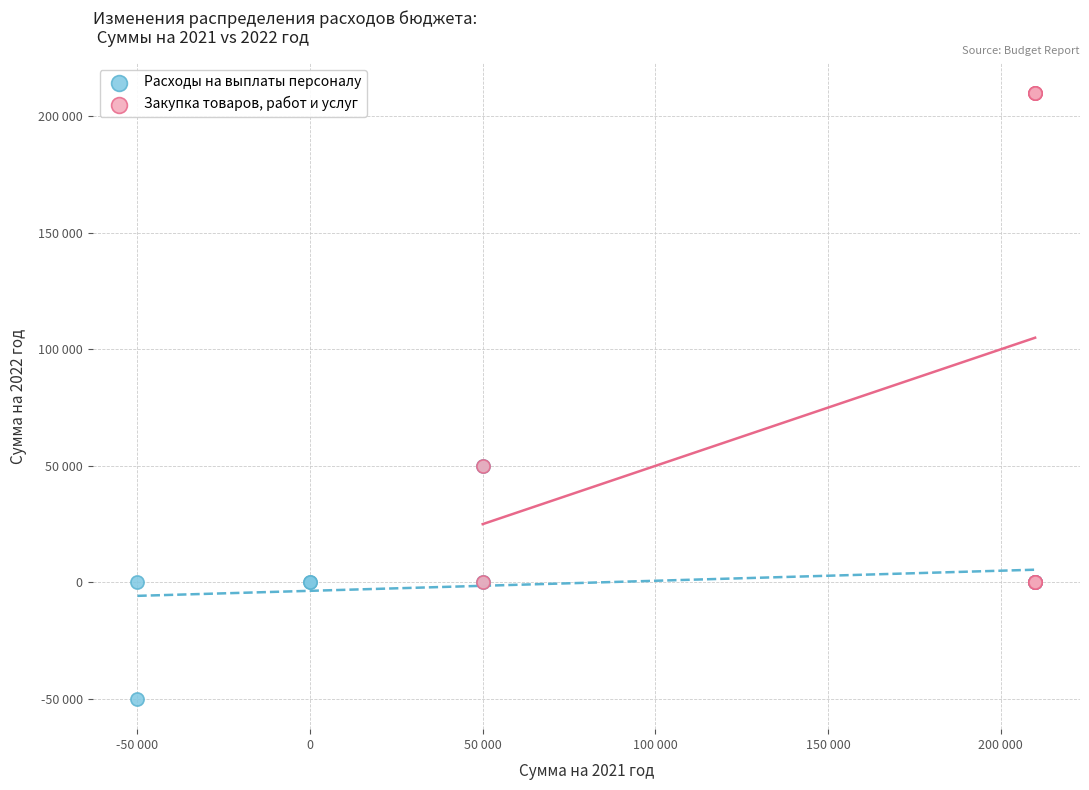

Which series reaches the maximum Y coordinate?

Закупка товаров, работ и услуг